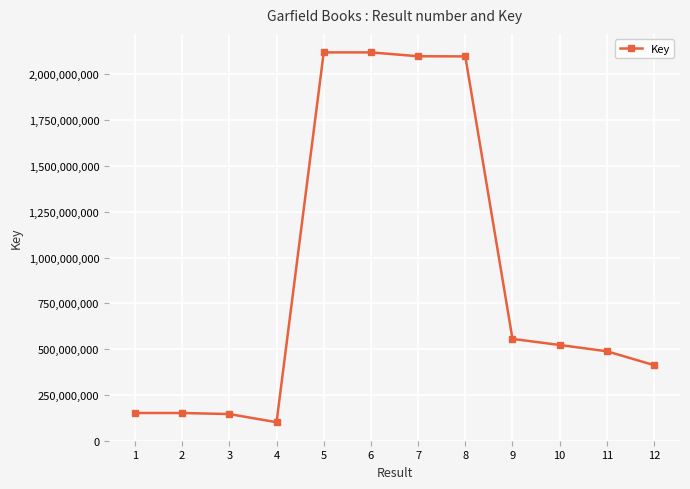

What is the value of the 8th point from the left?

2098568302